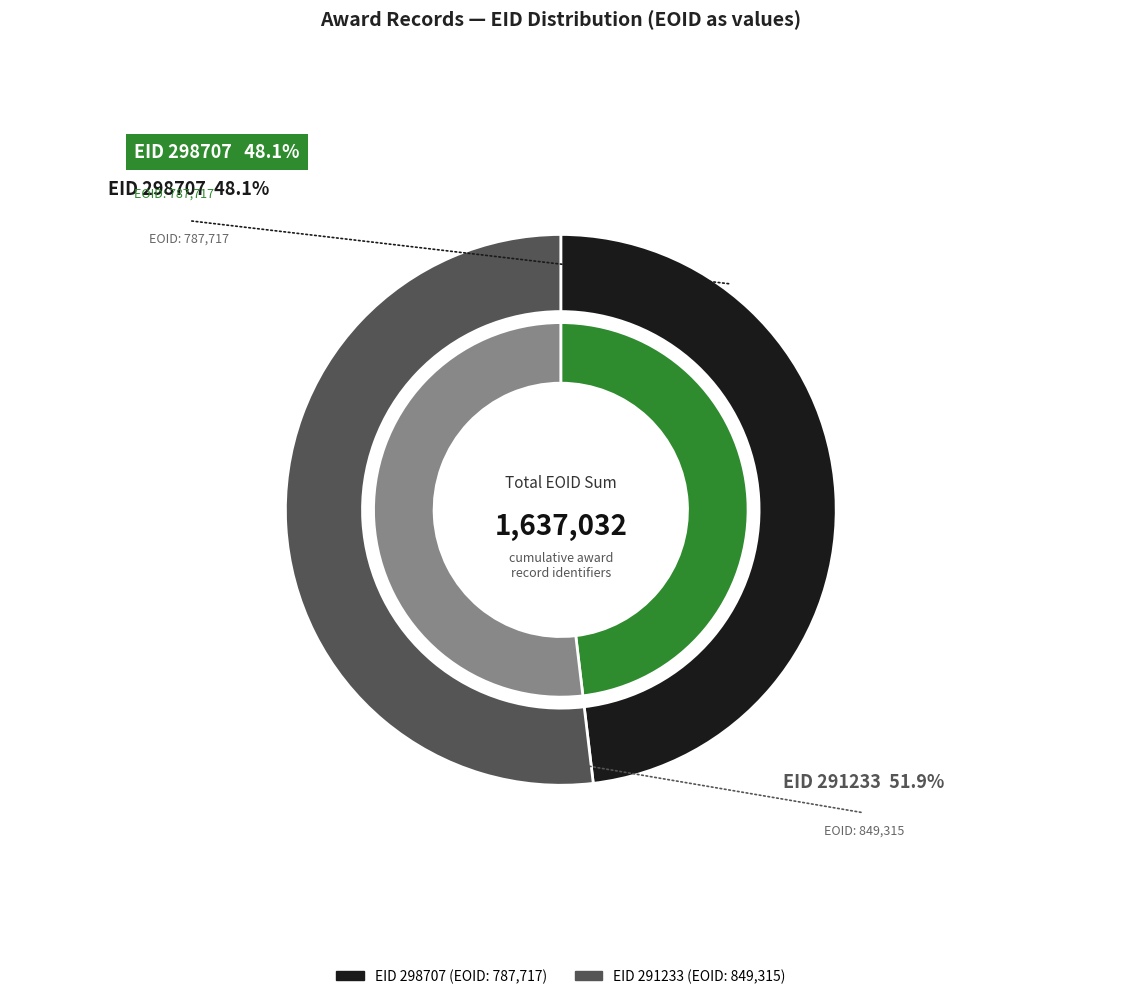

Is there a majority slice in this chart?

Yes